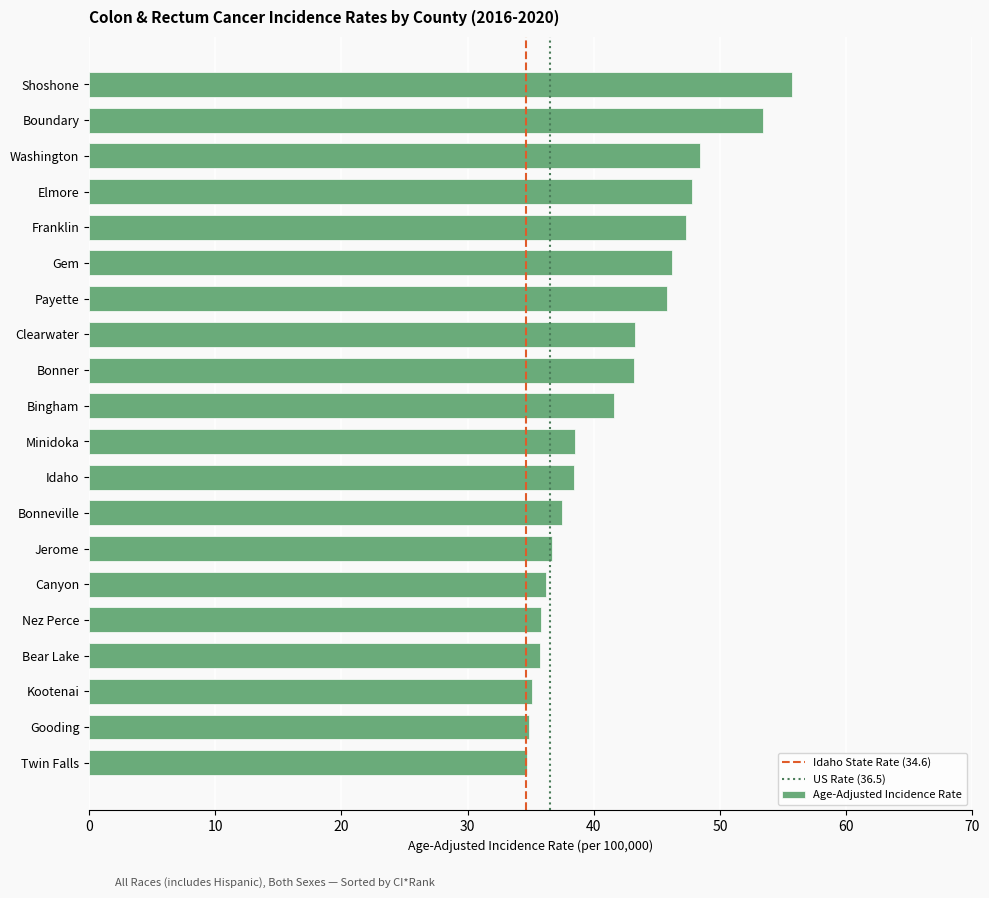

What value does the data have at Franklin?

47.3